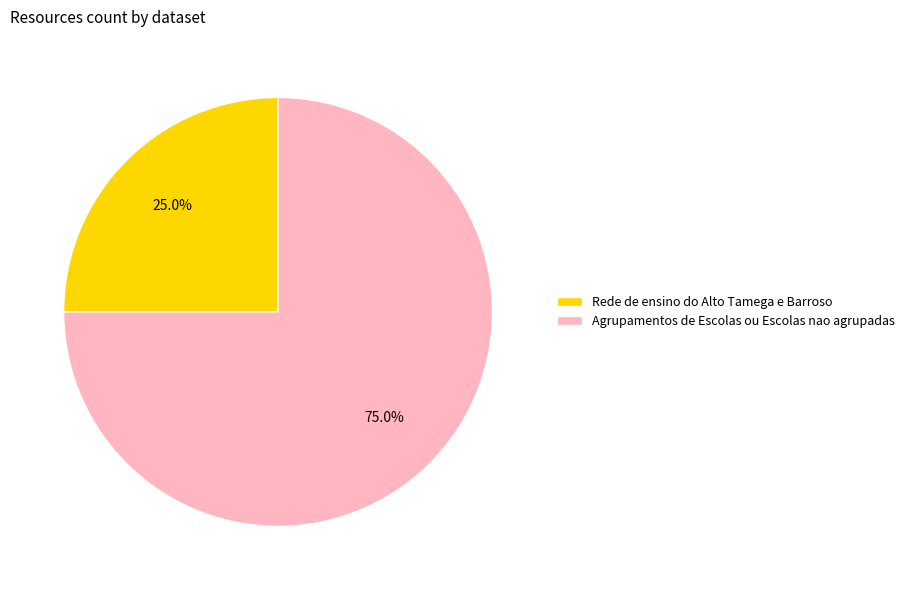

Which slice is the smallest?

Rede de ensino do Alto Tamega e Barroso